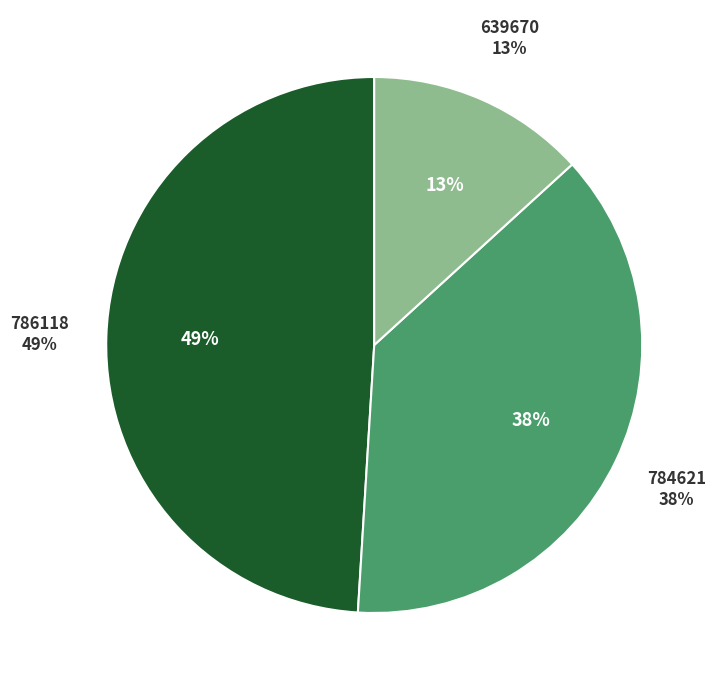

Combined, do 639670 and 784621 account for over 50%?

Yes